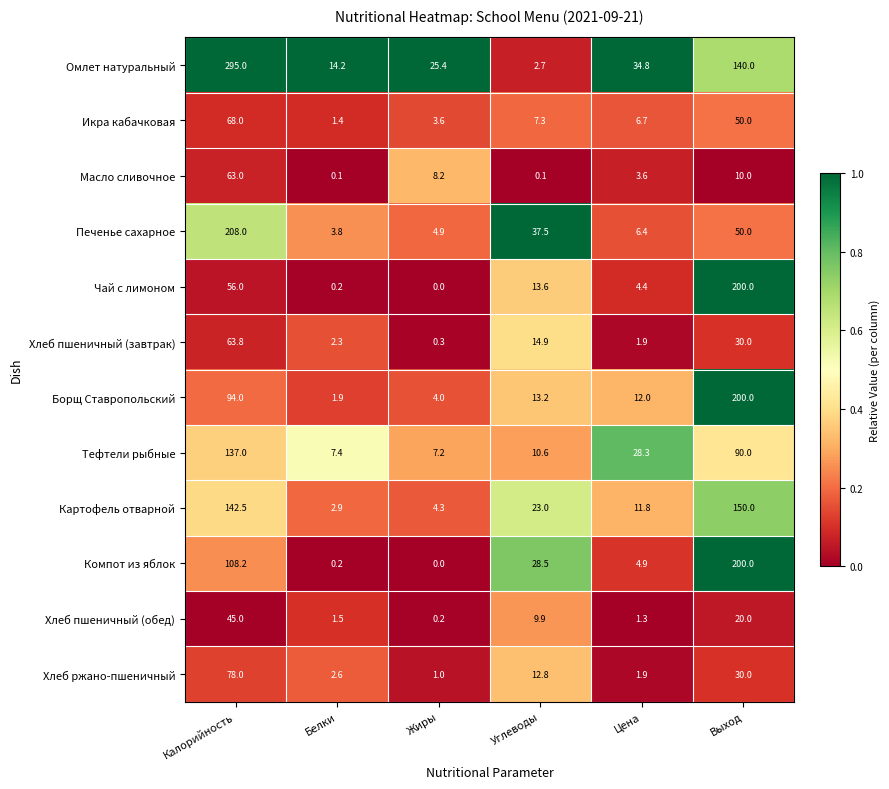

Which series has the largest range (max minus min)?

Омлет натуральный